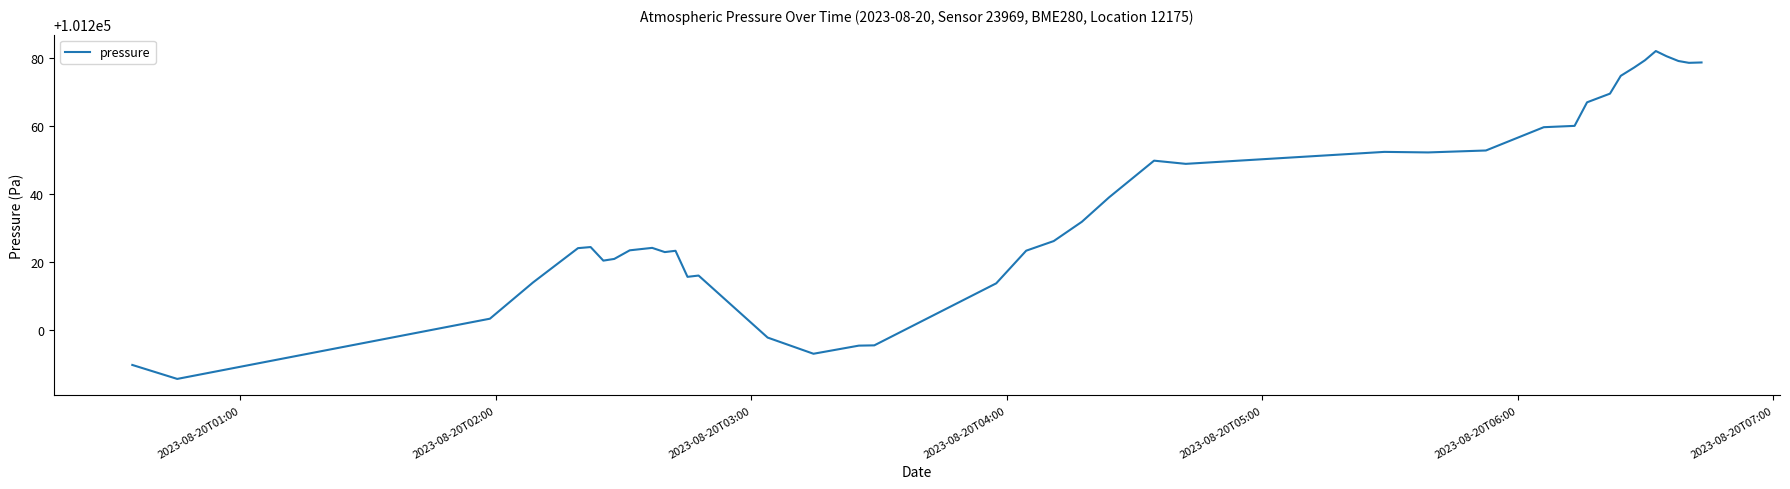

What is the difference between the maximum and minimum values?

96.4